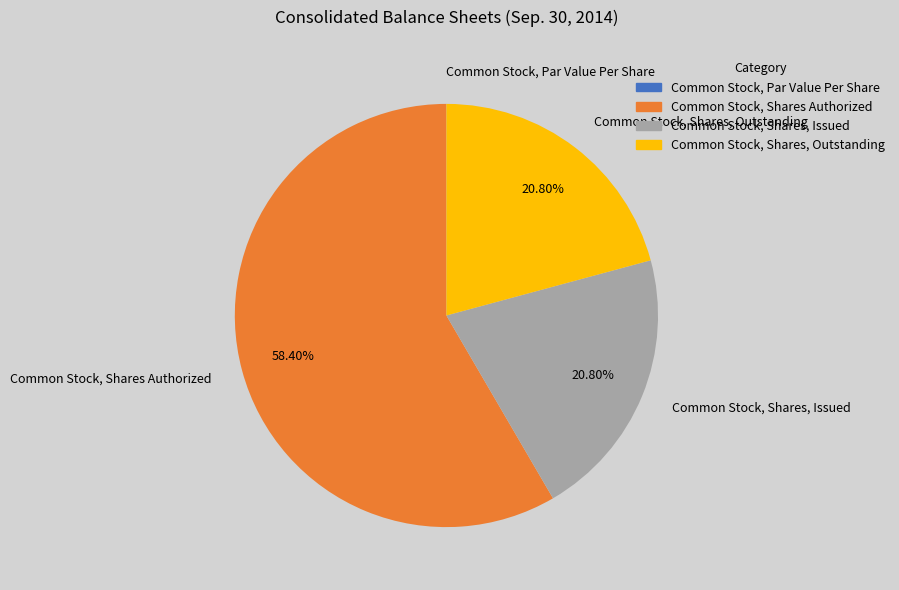

Which has a higher value, Common Stock, Shares Authorized or Common Stock, Shares, Issued?

Common Stock, Shares Authorized